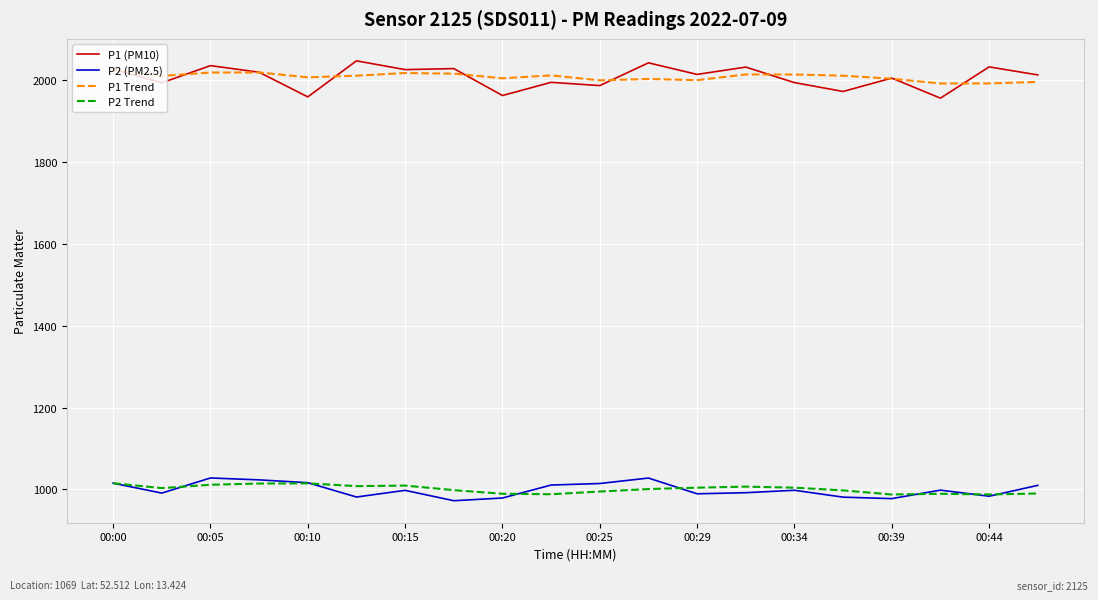

Which series has the widest spread of values?

P1 (PM10)